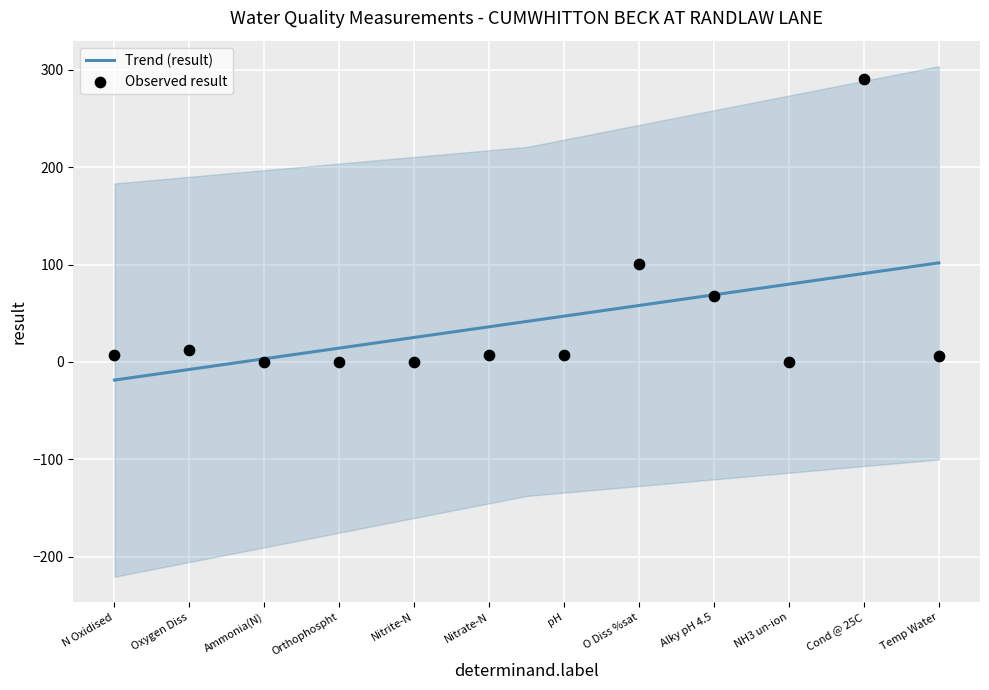

Which has a higher value, Oxygen Diss or NH3 un-ion?

Oxygen Diss